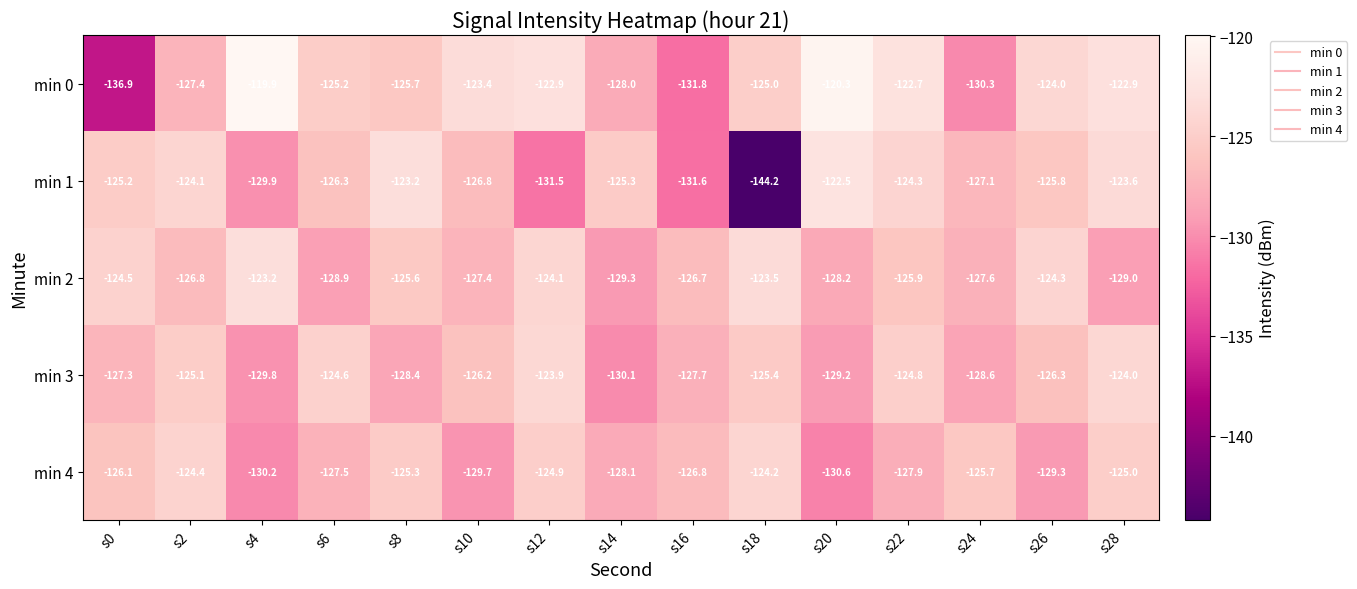

Rank the series by their average value, from highest to lowest.

min 0, min 2, min 3, min 4, min 1